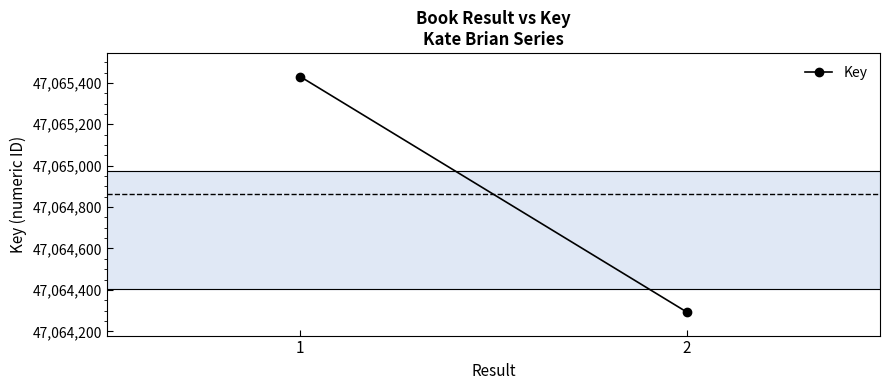

The chart shows a value of 47064293 at 2. True or false?

True